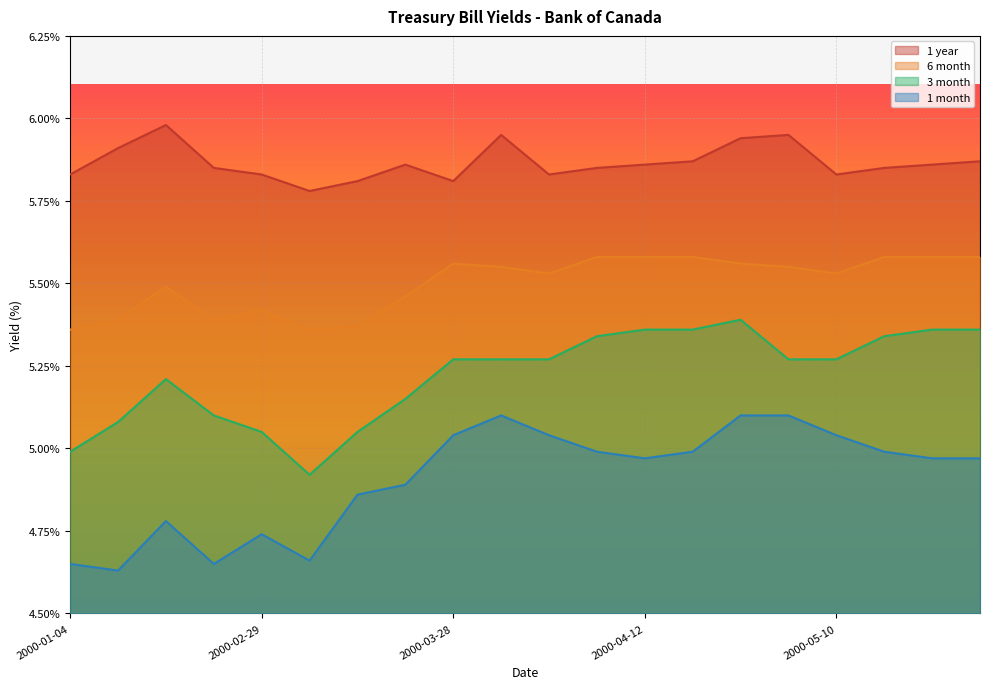

True or false: 1 month and 1 year intersect in this chart.

False